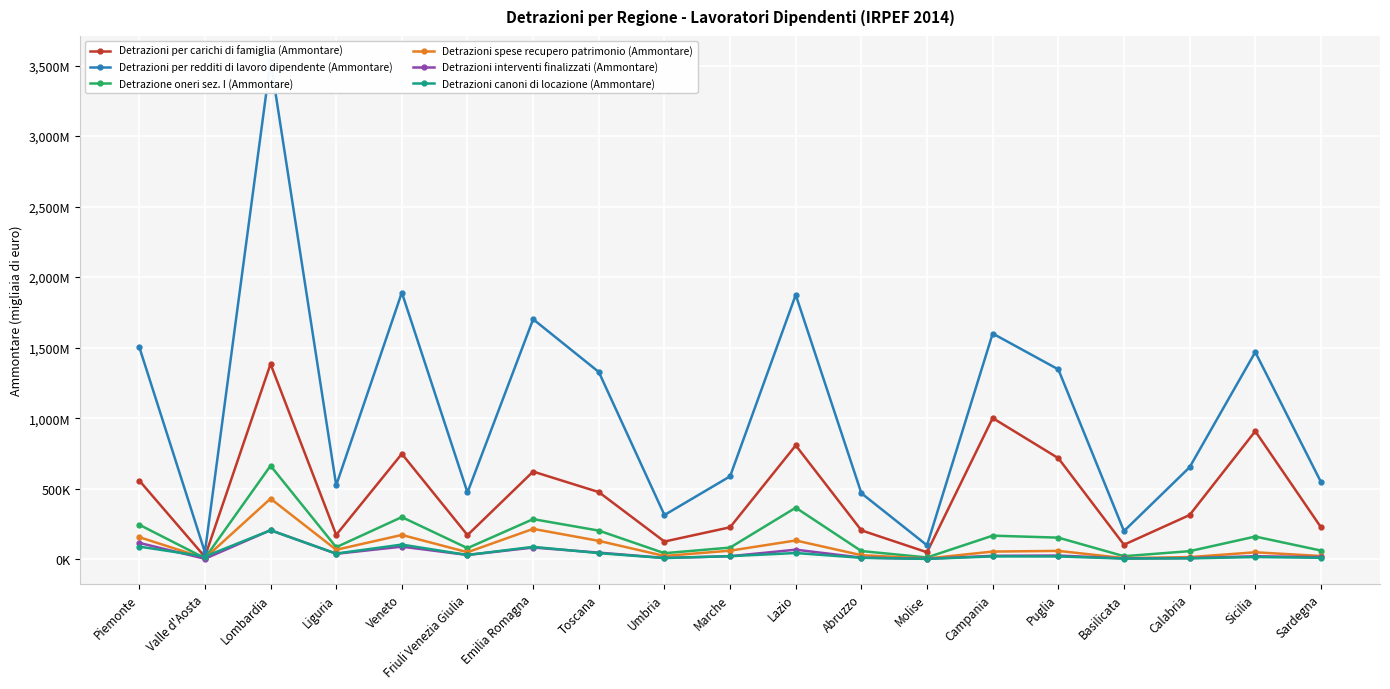

True or false: Detrazioni canoni di locazione (Ammontare) and Detrazioni spese recupero patrimonio (Ammontare) intersect in this chart.

True